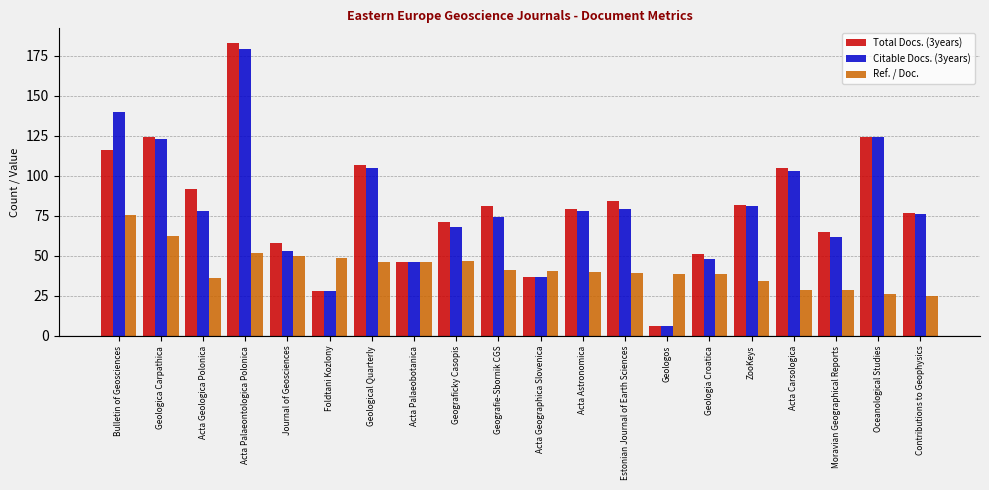

Does the chart contain any negative values?

No